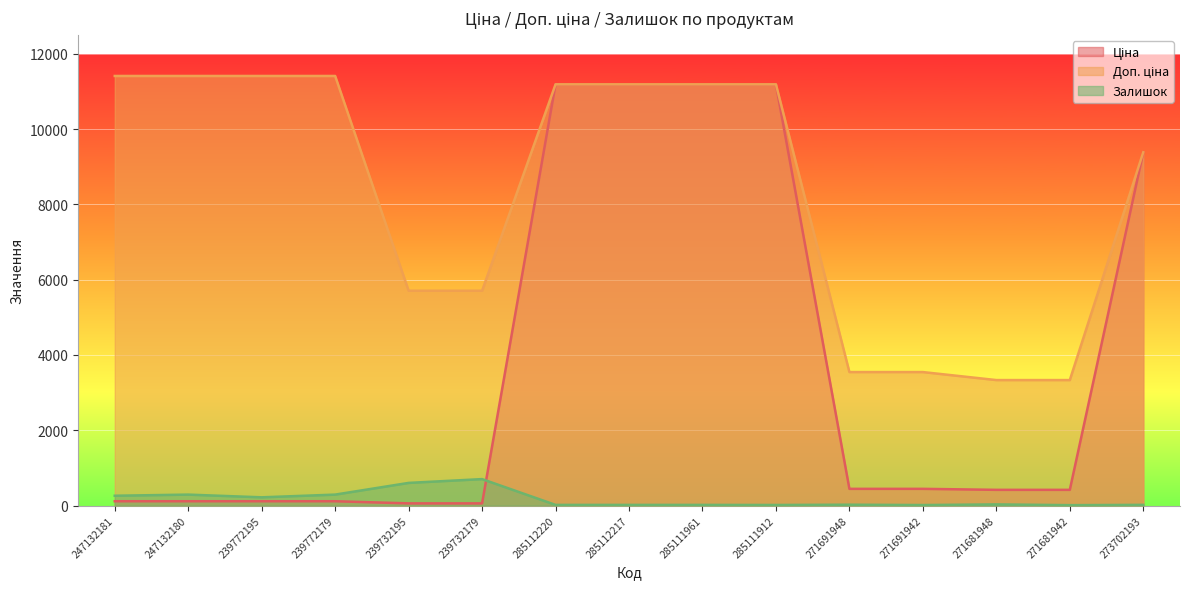

How many data points in Залишок are less than 22?

7